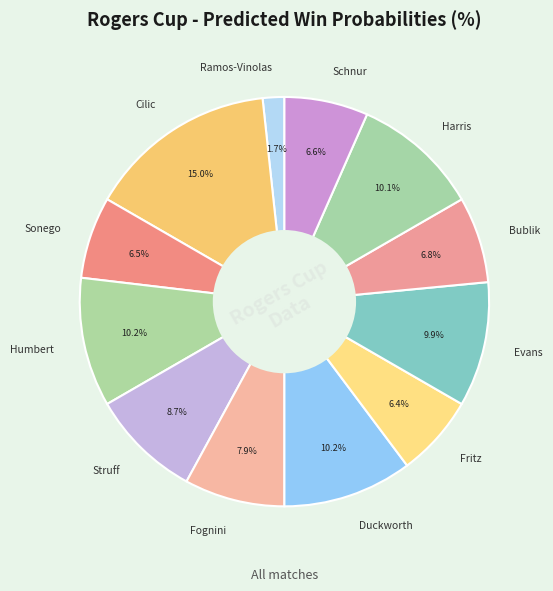

Between Cilic and Fognini, which is larger?

Cilic